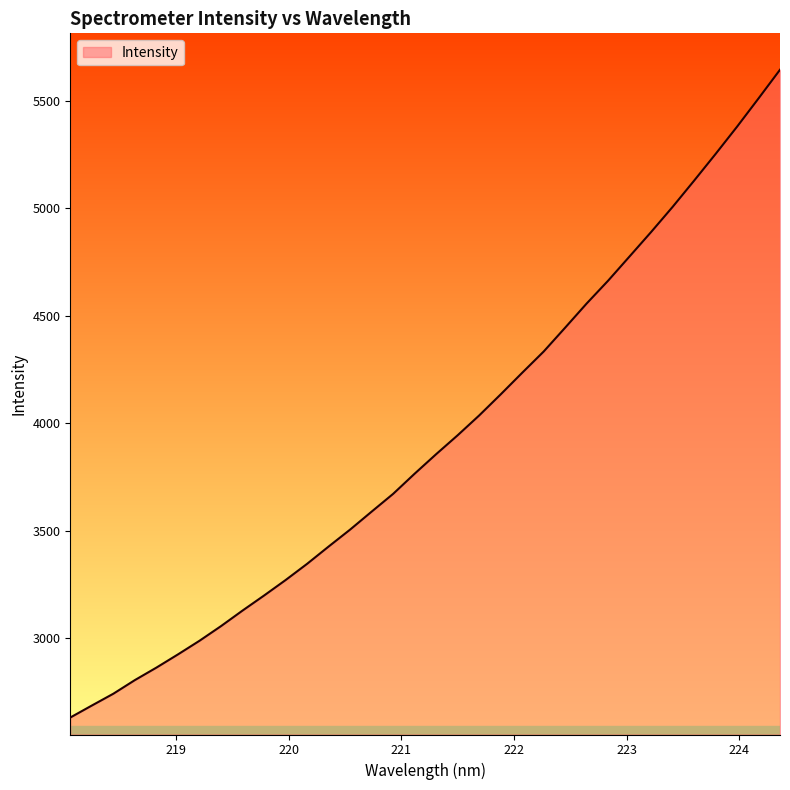

What is the greatest value displayed?

5645.5